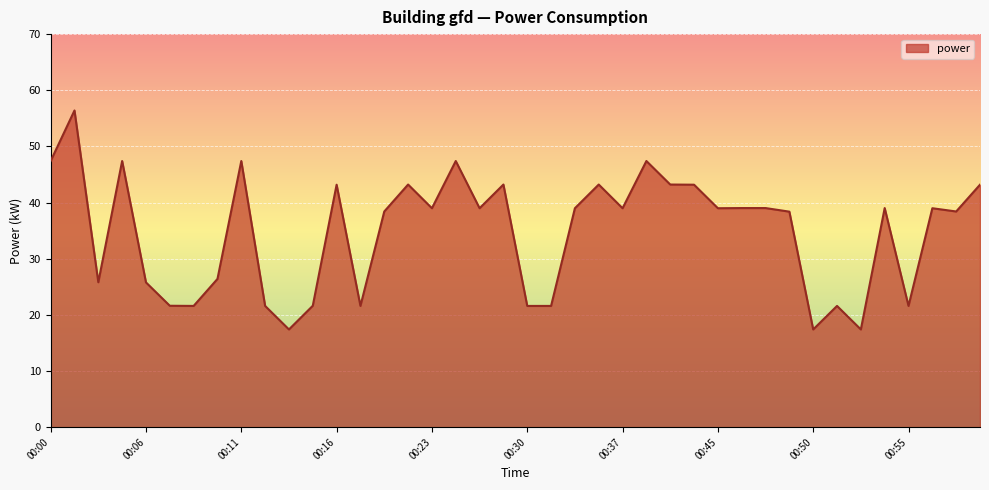

How many categories are shown in the chart?

40